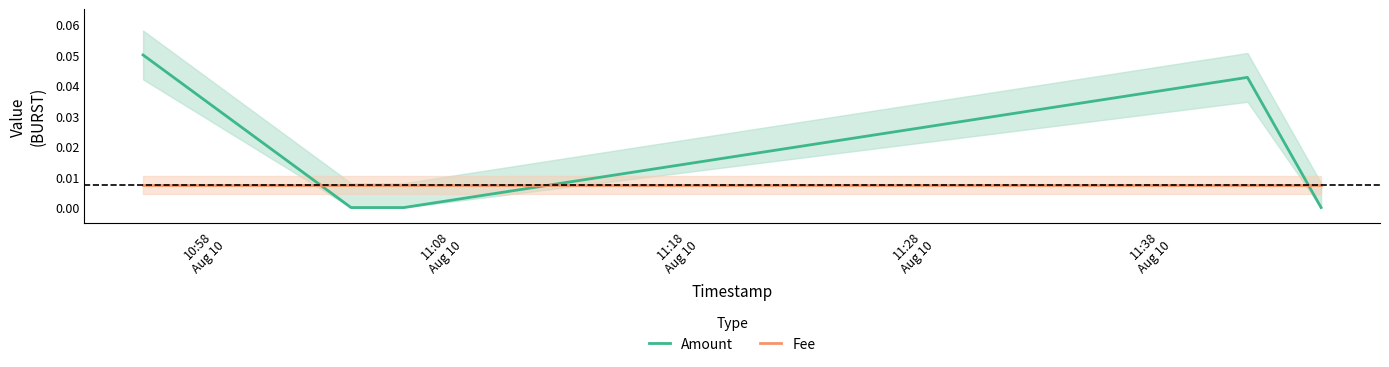

Count the number of data series in this chart.

2